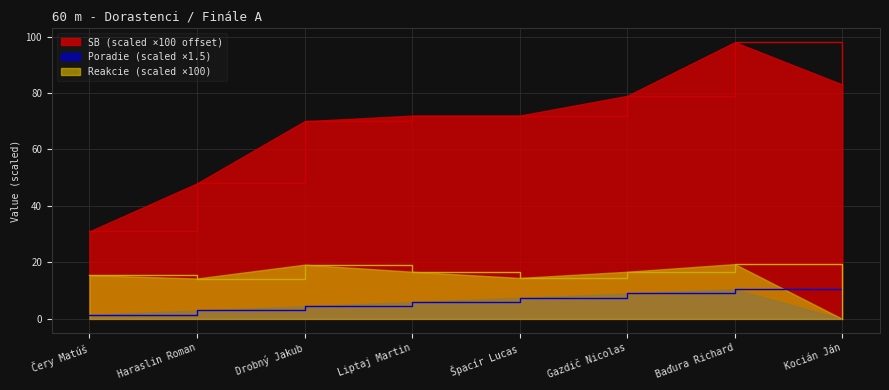

True or false: SB and Reakcie cross at least once.

False